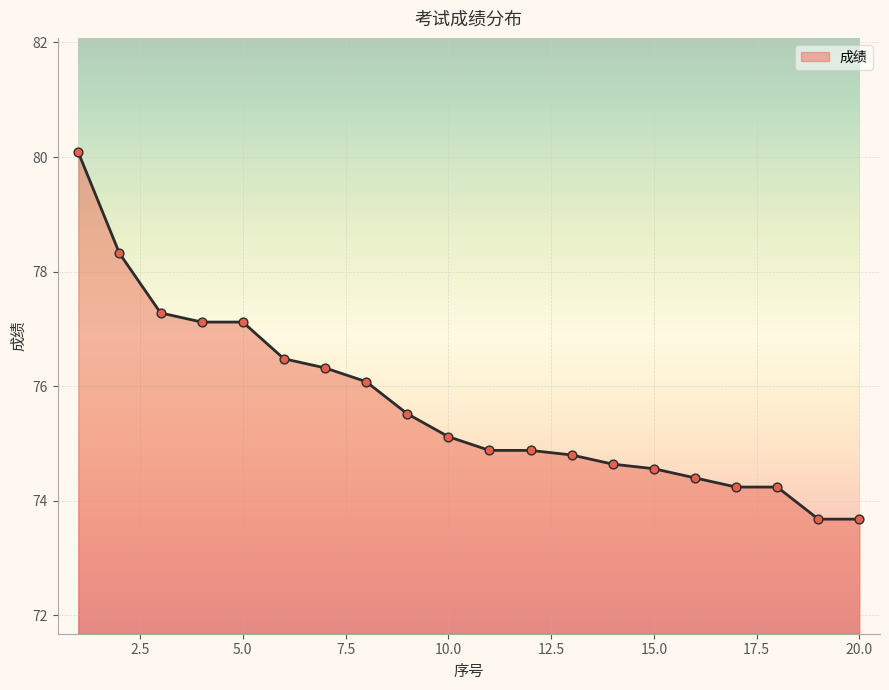

What is the minimum value shown in the chart?

73.7